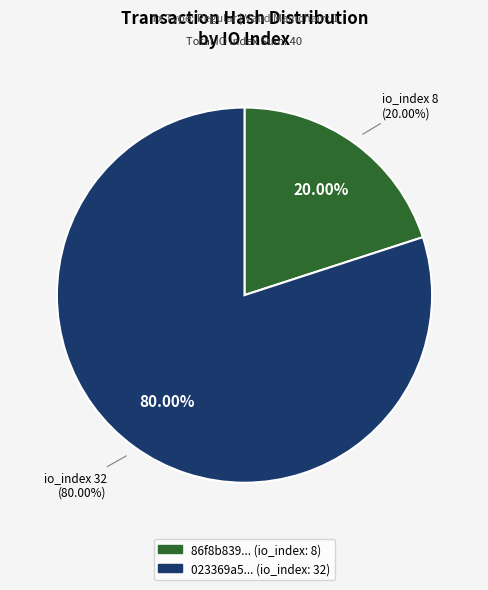

How much of the chart is everything except io_index_32?

20.0%